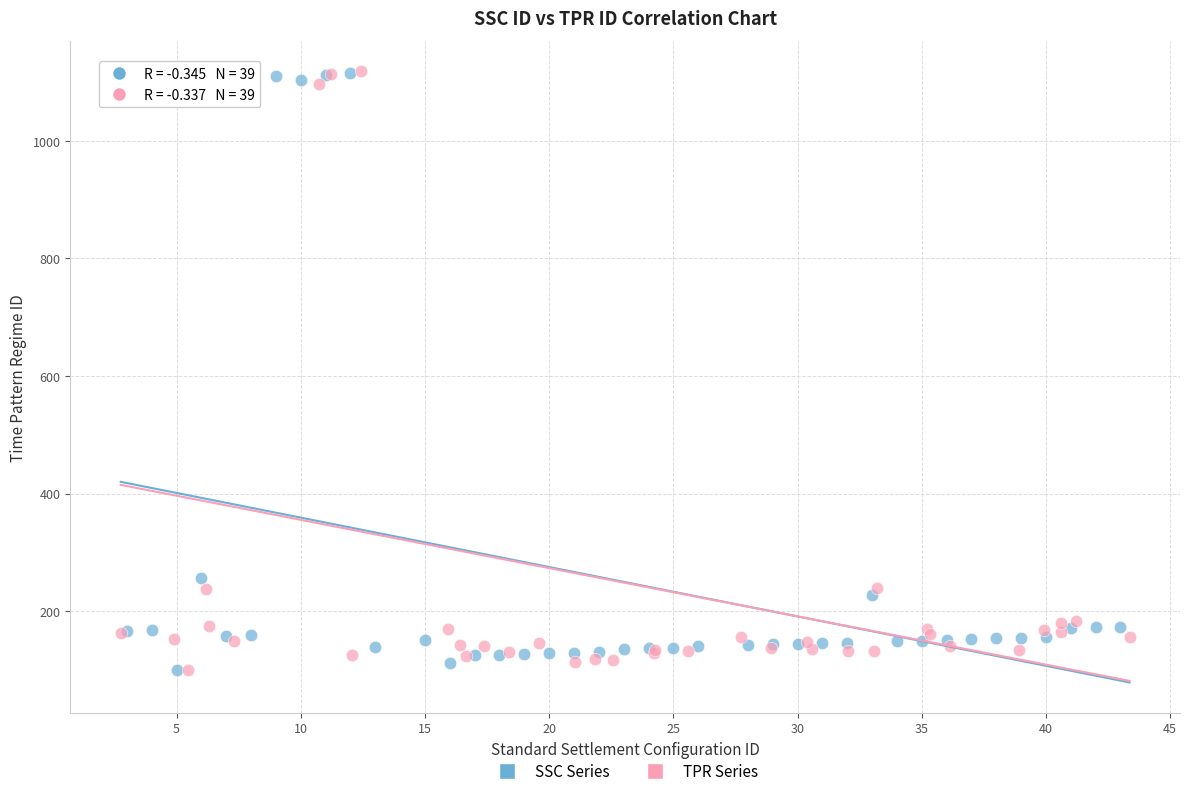

What are all the series names shown in the legend?

SSC Series, TPR Series